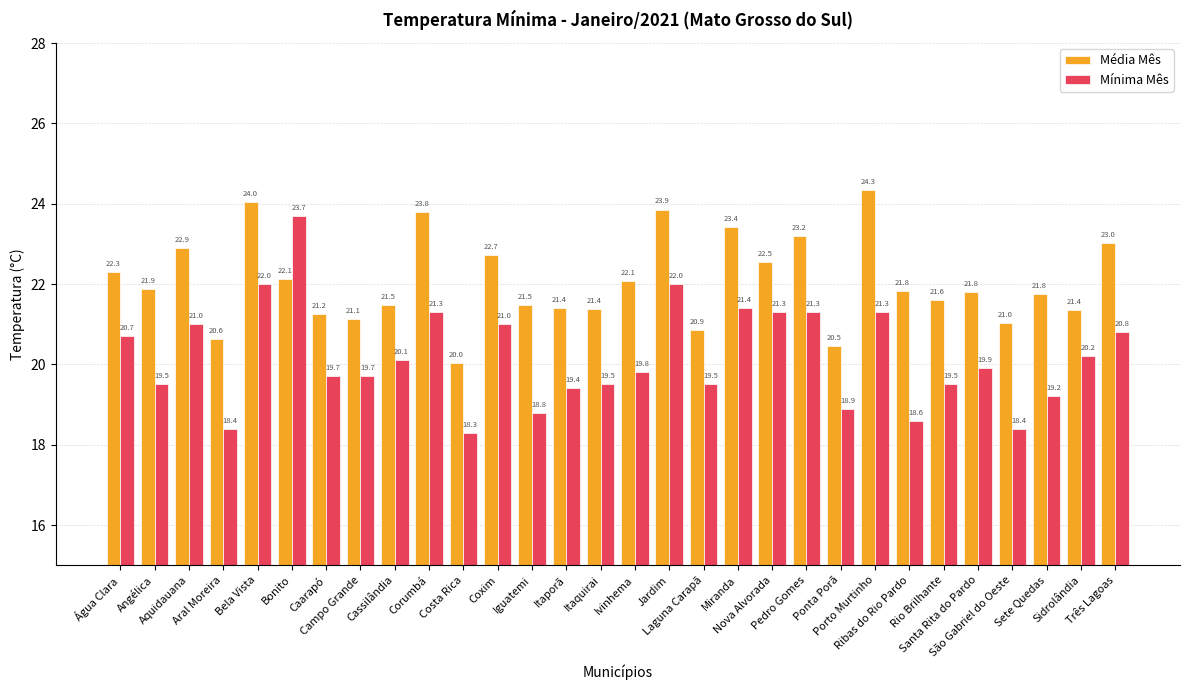

The Mínima Mês series shows 12.8 at Água Clara. True or false?

False